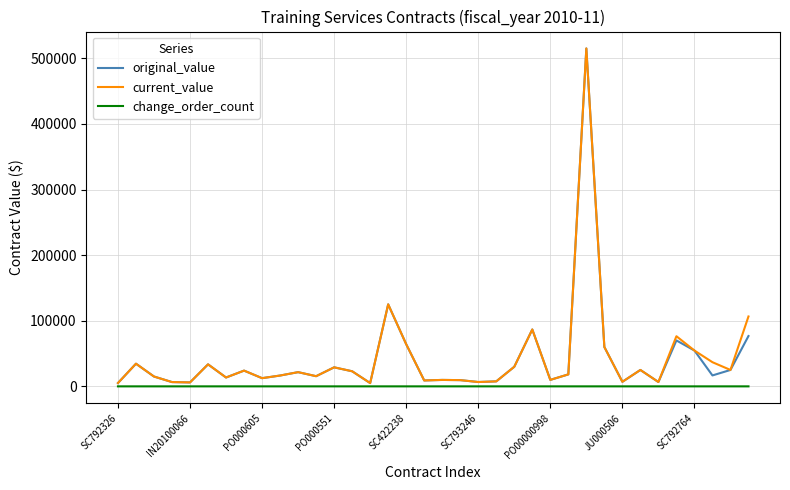

True or false: current_value has more than 1 interior local peaks.

True